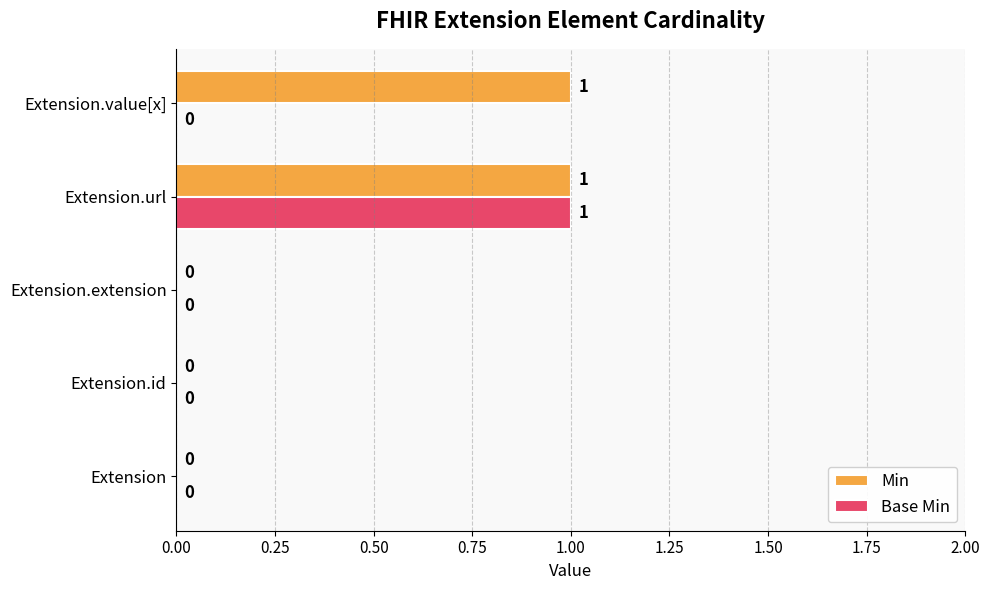

Is the value of Min at Extension greater than the value of Base Min at Extension.url?

No